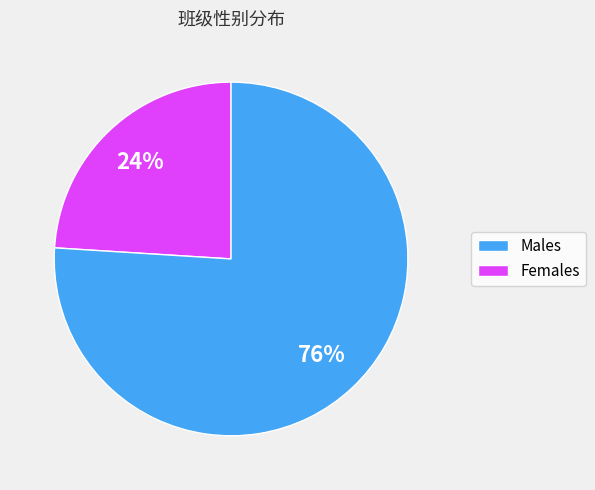

Does any single category account for the majority?

Yes